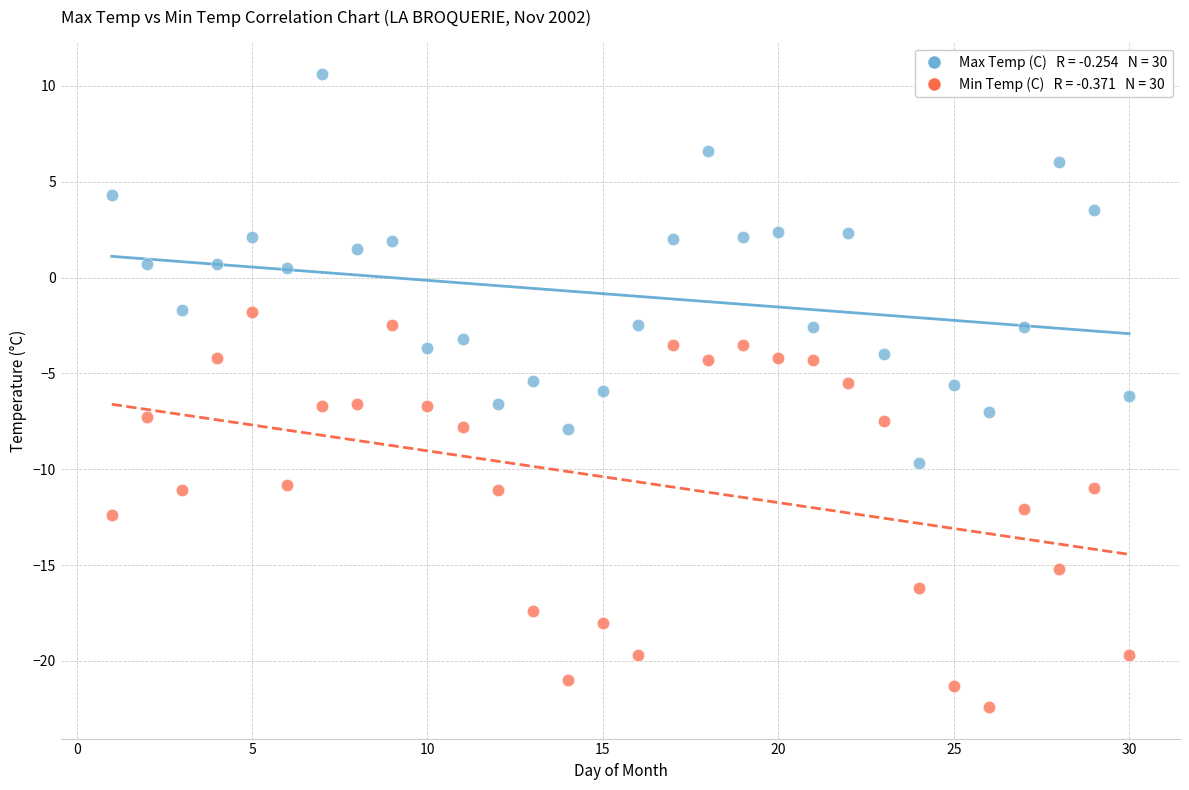

Across all data points, what is the range of Y values (max minus min)?

33.0